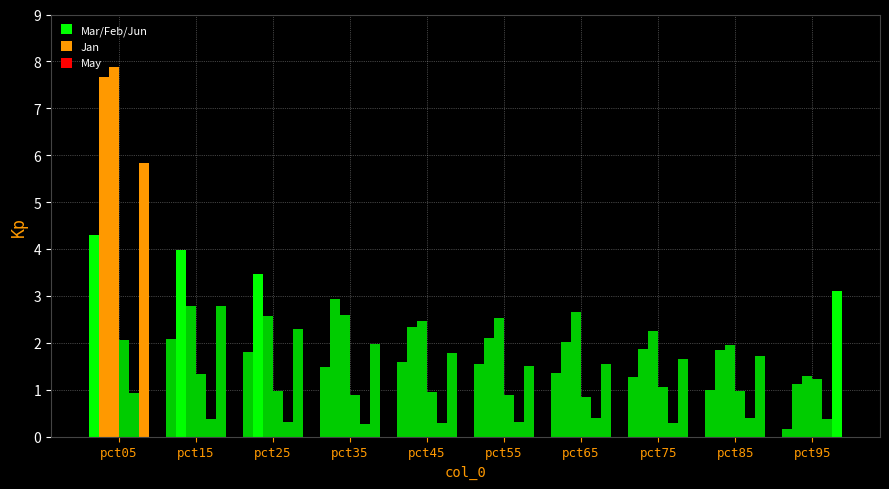

Reading right to left, list all the values displayed in this chart.

Jan: pct95=0.2	pct85=1.0	pct75=1.3	pct65=1.3	pct55=1.5	pct45=1.6	pct35=1.5	pct25=1.8	pct15=2.1	pct05=4.3
Feb: pct95=1.1	pct85=1.8	pct75=1.9	pct65=2.0	pct55=2.1	pct45=2.3	pct35=2.9	pct25=3.5	pct15=4.0	pct05=7.7
Mar: pct95=1.3	pct85=2.0	pct75=2.2	pct65=2.7	pct55=2.5	pct45=2.5	pct35=2.6	pct25=2.6	pct15=2.8	pct05=7.9
Apr: pct95=1.2	pct85=1.0	pct75=1.0	pct65=0.8	pct55=0.9	pct45=1.0	pct35=0.9	pct25=1.0	pct15=1.3	pct05=2.1
May: pct95=0.4	pct85=0.4	pct75=0.3	pct65=0.4	pct55=0.3	pct45=0.3	pct35=0.3	pct25=0.3	pct15=0.4	pct05=0.9
Jun: pct95=3.1	pct85=1.7	pct75=1.7	pct65=1.5	pct55=1.5	pct45=1.8	pct35=2.0	pct25=2.3	pct15=2.8	pct05=5.8